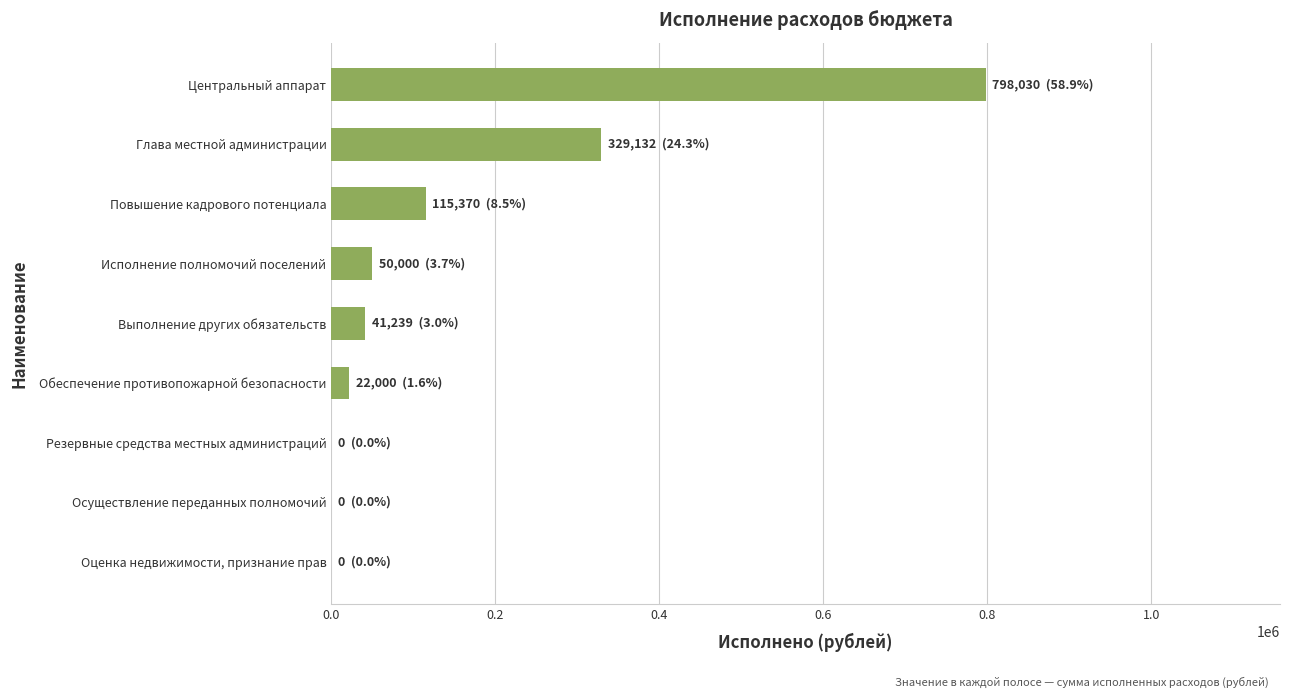

Where is the data nearest to the value 399014?

Глава местной администрации